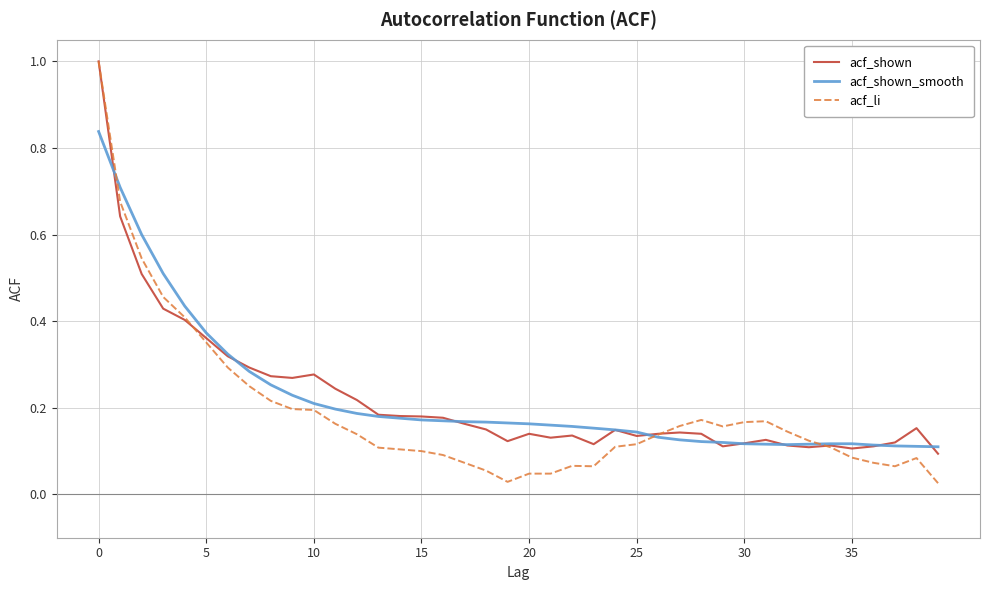

What is the highest value of the acf_shown series?

1.0